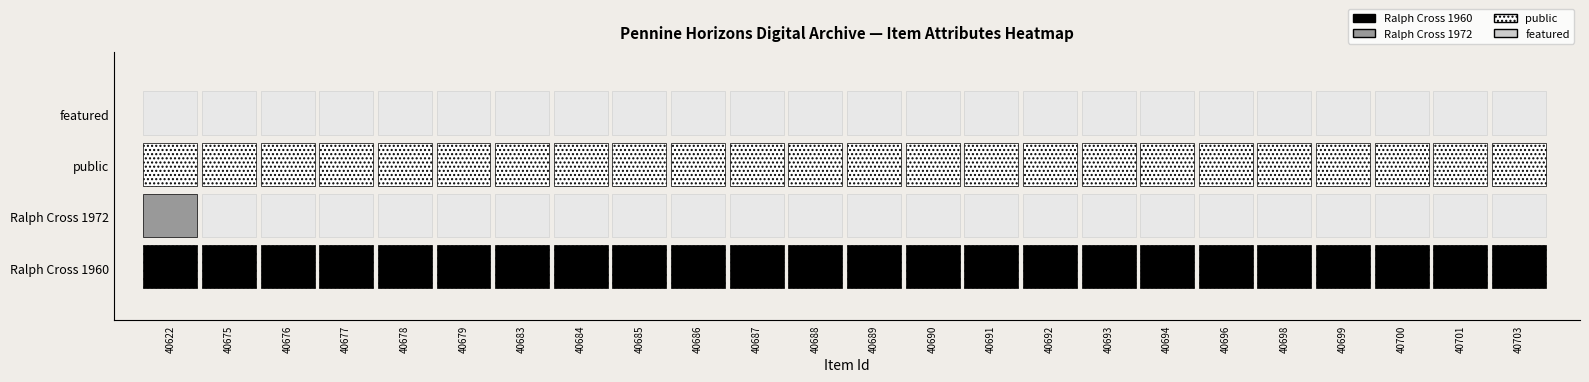

Reading right to left, transcribe all the data shown in this chart.

Ralph Cross 1960: 1	1	1	1	1	1	1	1	1	1	1	1	1	1	1	1	1	1	1	1	1	1	1	1
Ralph Cross 1972: 0	0	0	0	0	0	0	0	0	0	0	0	0	0	0	0	0	0	0	0	0	0	0	1
public: 1	1	1	1	1	1	1	1	1	1	1	1	1	1	1	1	1	1	1	1	1	1	1	1
featured: 0	0	0	0	0	0	0	0	0	0	0	0	0	0	0	0	0	0	0	0	0	0	0	0